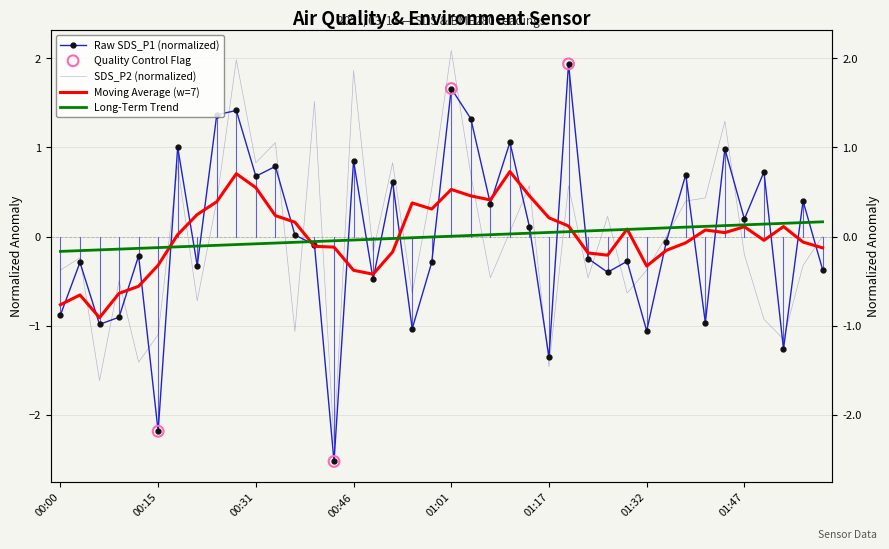

Which series reaches the minimum Y coordinate?

SDS_P1